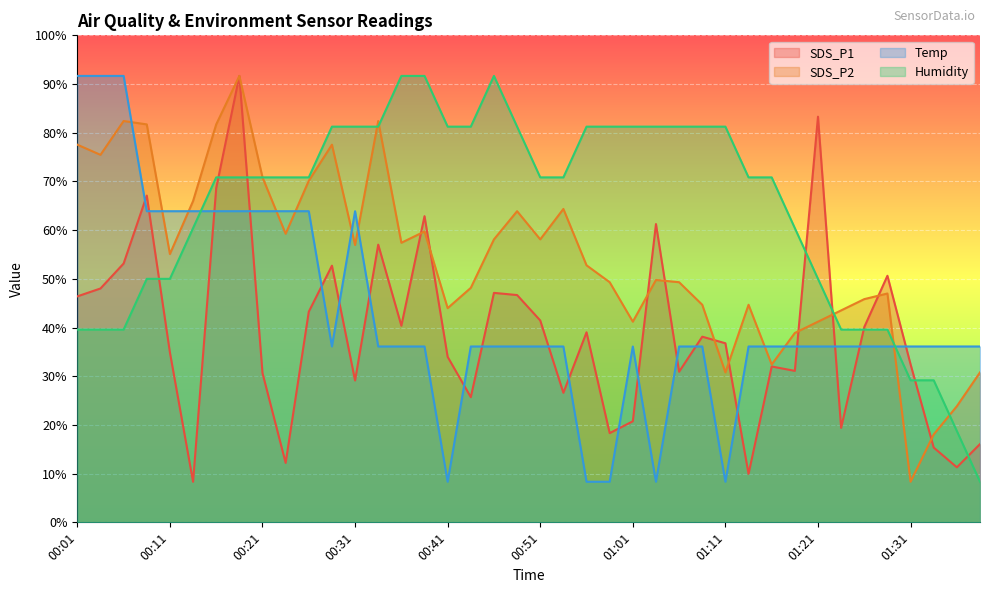

Rank the series by their average value, from lowest to highest.

SDS_P1, Temp, SDS_P2, Humidity